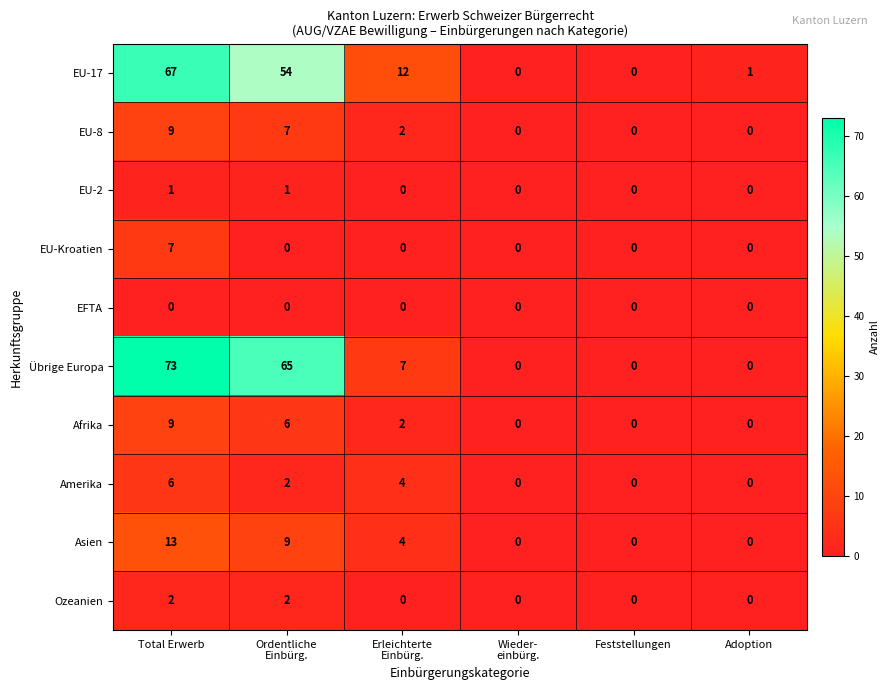

What is the total value across all series at Total Erwerb?

187